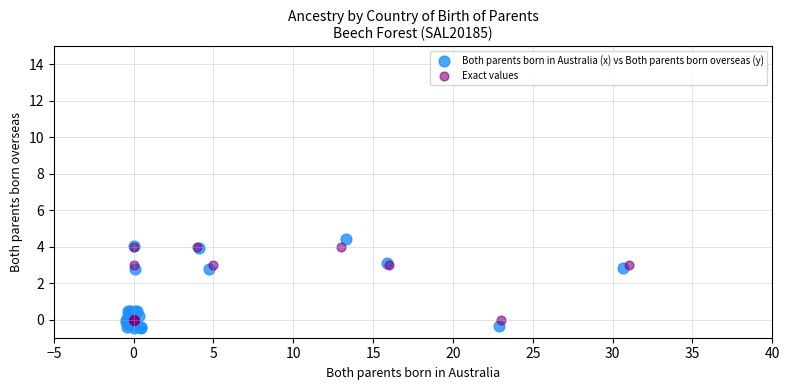

Which series has the widest spread of Y values?

Both parents born in Australia (x) vs Both parents born overseas (y)